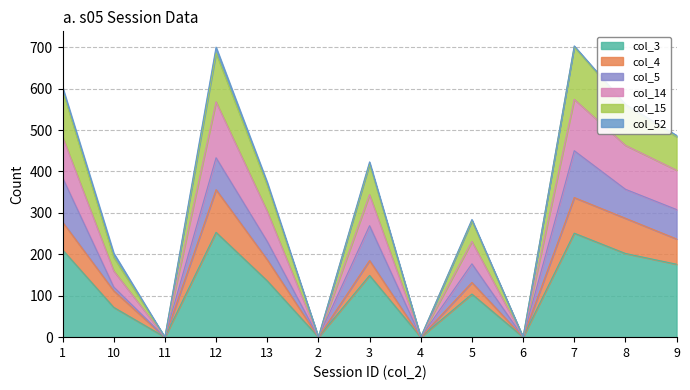

What are all the series names shown in the legend?

col_3, col_4, col_5, col_14, col_15, col_52